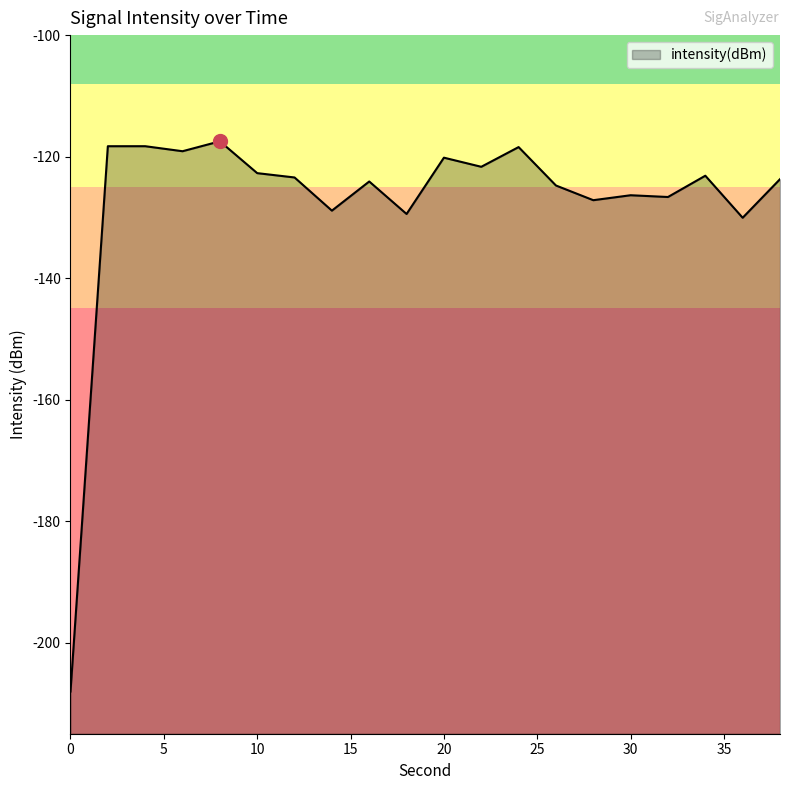

Rank the categories by value from lowest to highest.

0, 36, 18, 14, 28, 32, 30, 26, 16, 38, 12, 34, 10, 22, 20, 6, 24, 2, 4, 8